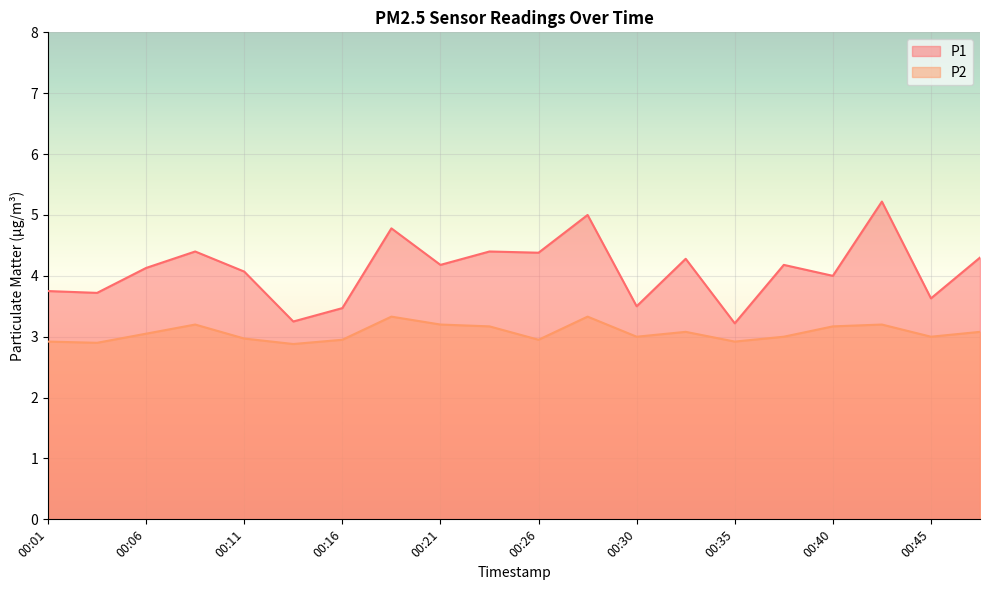

True or false: P2 and P1 intersect in this chart.

False